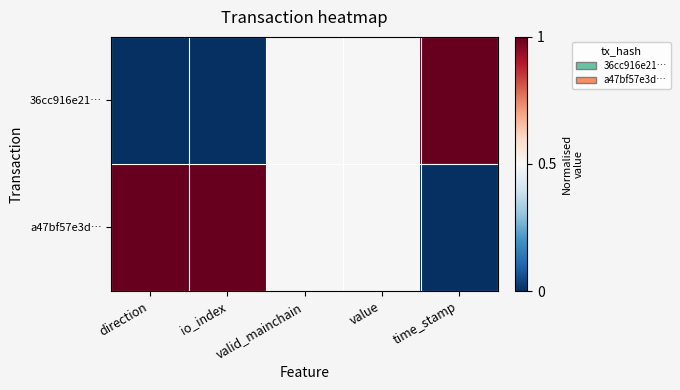

Reading left to right, what are all the values shown in this chart?

36cc916e21…: direction=0.0	io_index=0.0	valid_mainchain=0.5	value=0.5	time_stamp=1.0
a47bf57e3d…: direction=1.0	io_index=1.0	valid_mainchain=0.5	value=0.5	time_stamp=0.0